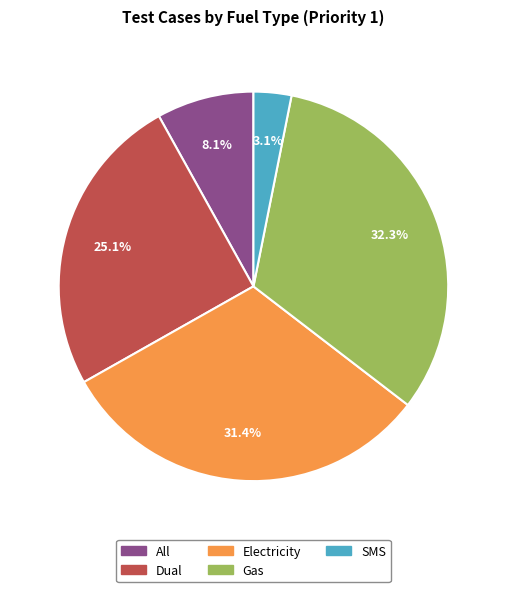

To the nearest percent, what percentage of the pie is Dual?

25%